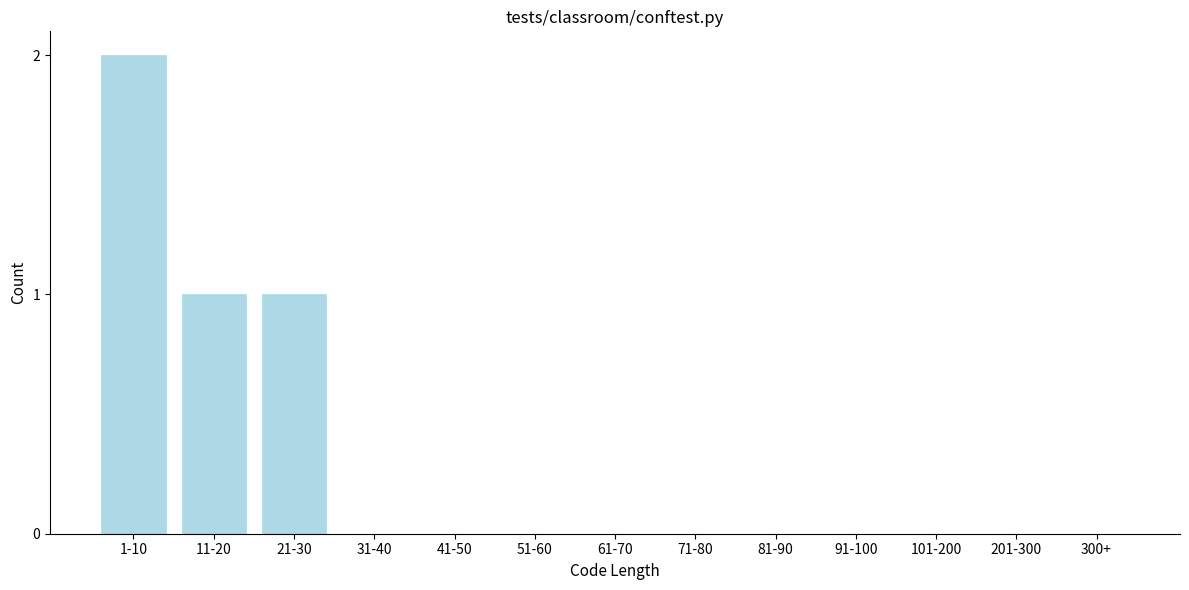

Reading right to left, what are all the values shown in this chart?

300+=0	201-300=0	101-200=0	91-100=0	81-90=0	71-80=0	61-70=0	51-60=0	41-50=0	31-40=0	21-30=1	11-20=1	1-10=2